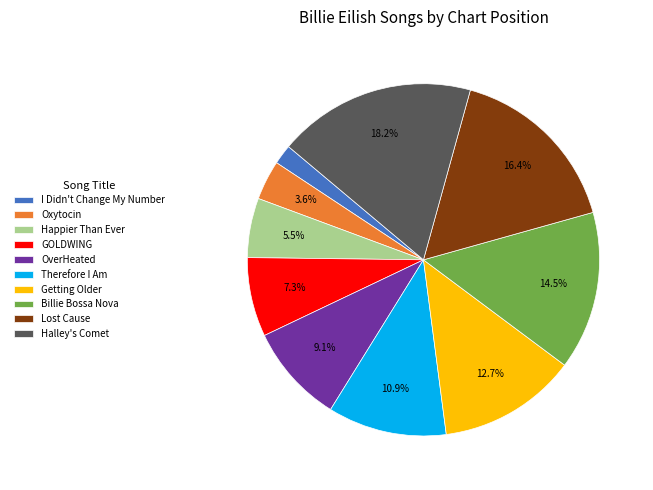

Rank the categories by value from lowest to highest.

I Didn't Change My Number, Oxytocin, Happier Than Ever, GOLDWING, OverHeated, Therefore I Am, Getting Older, Billie Bossa Nova, Lost Cause, Halley's Comet